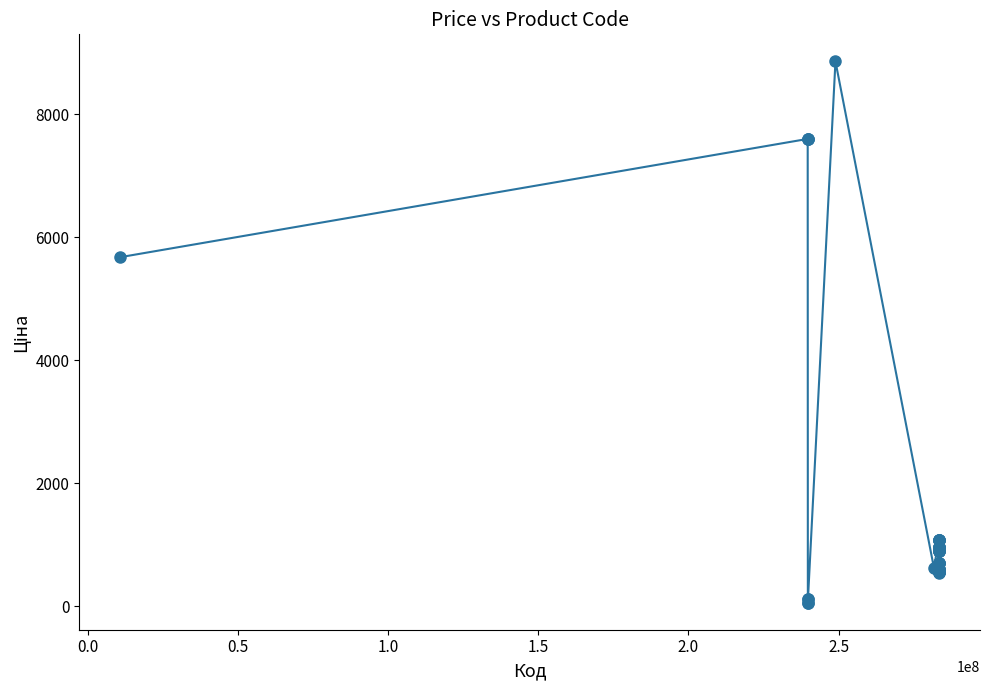

What is the greatest value displayed?

8856.7